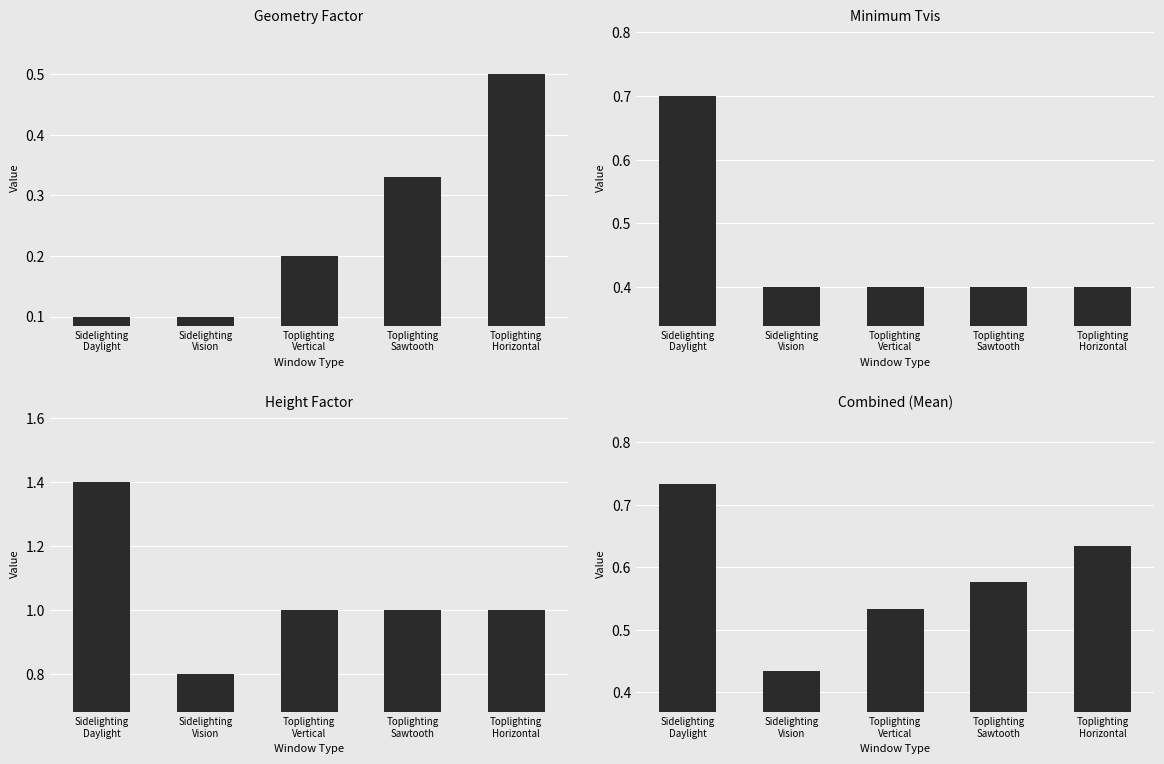

Which has a higher value, Toplighting
Horizontal or Sidelighting
Vision?

Toplighting
Horizontal